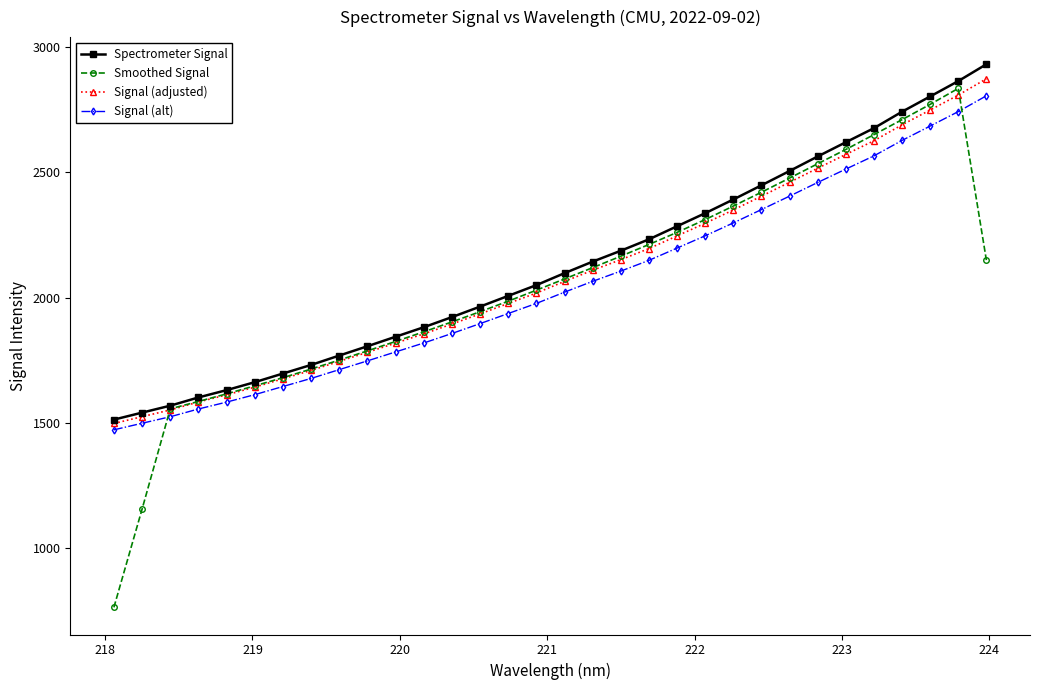

How many values in the Spectrometer Signal series exceed 2097?

16